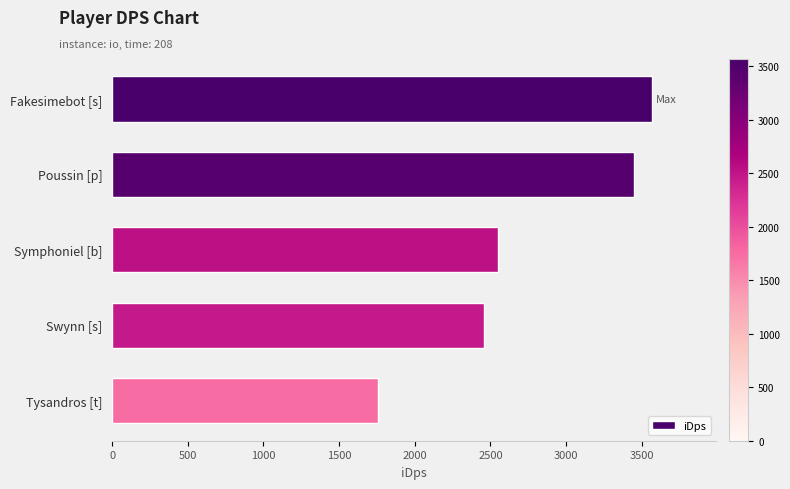

What is the sum of all values?

13773.7